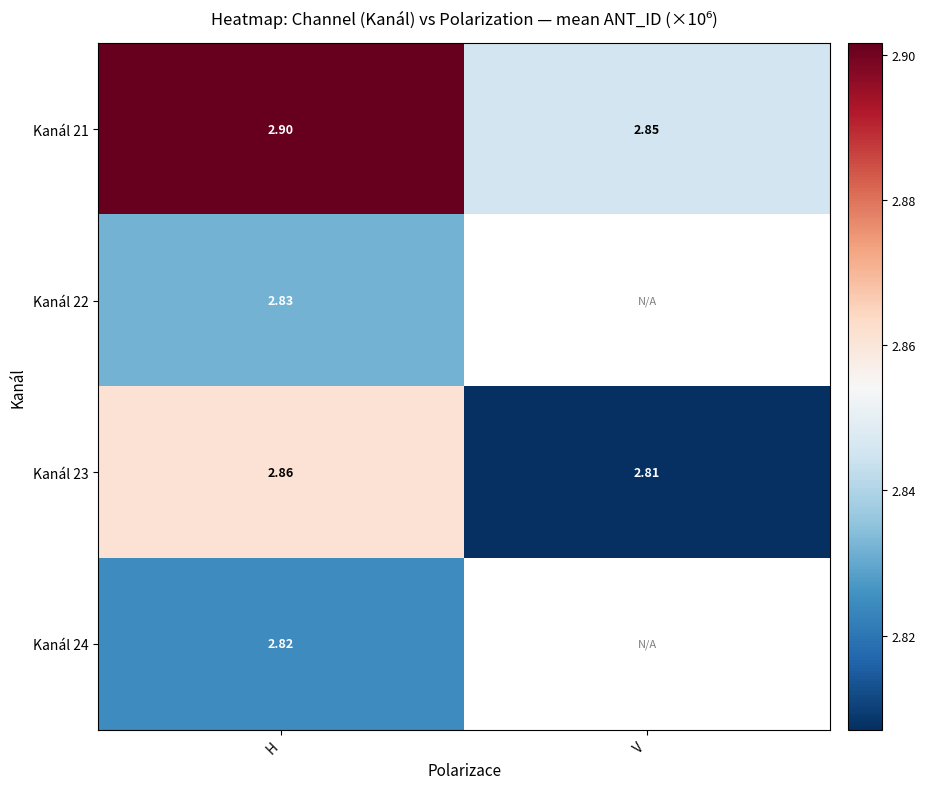

What is the smallest value displayed?

2.8